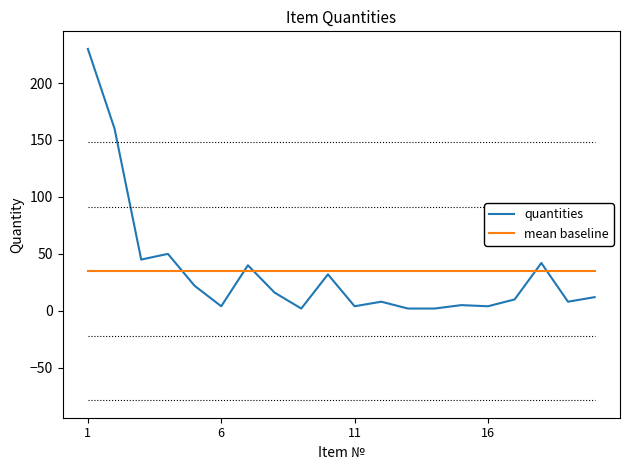

List the series in order of their peak value, highest first.

quantities, mean baseline